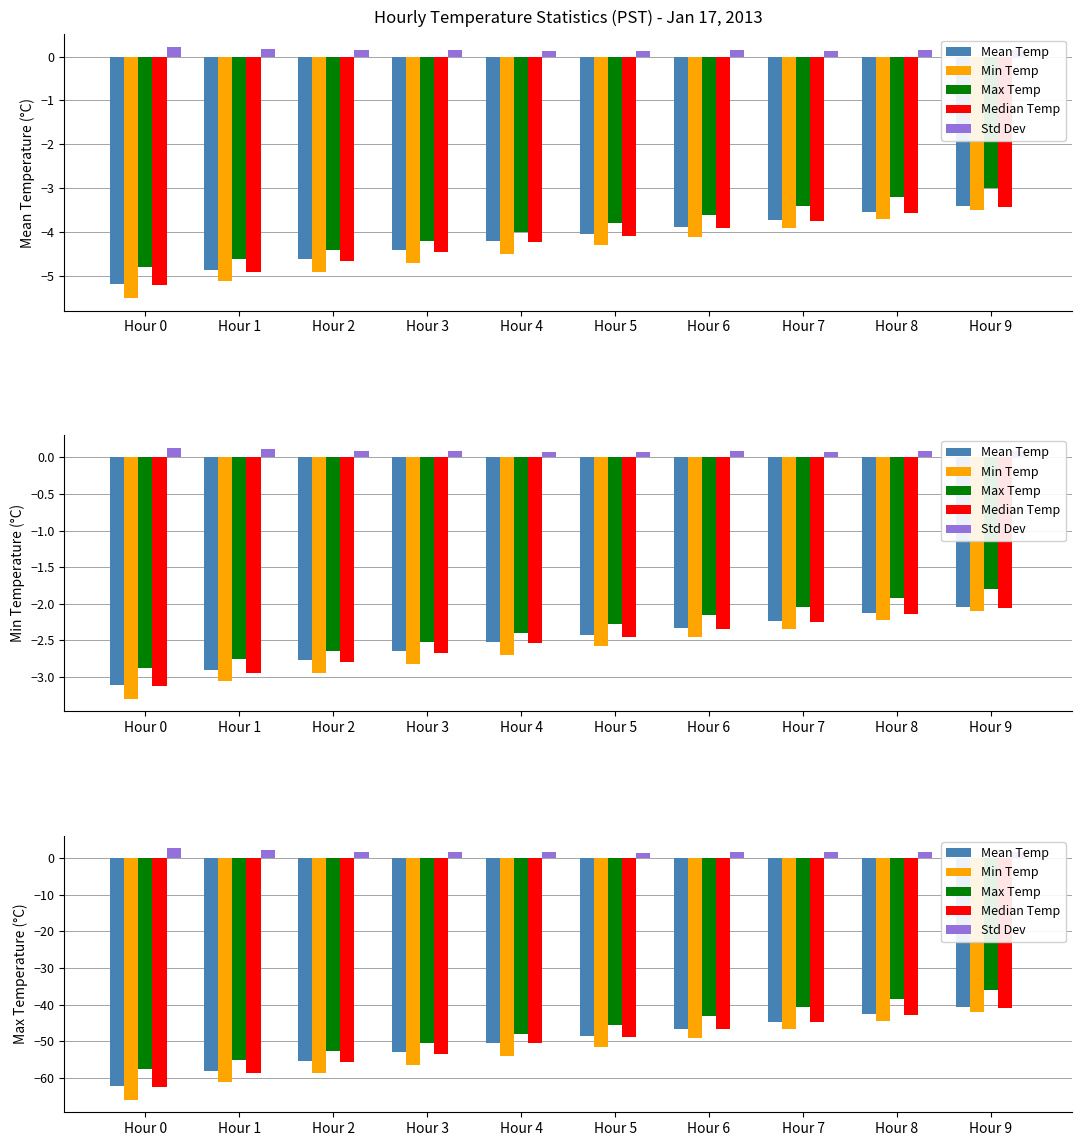

What is the spread (max minus min) of values at Hour 5?

53.0